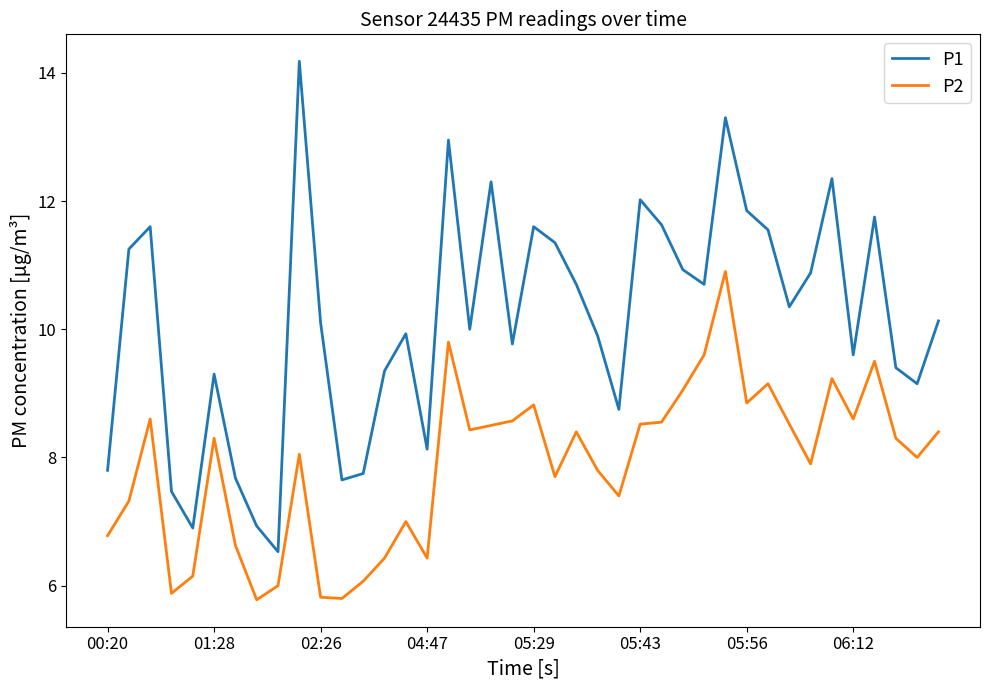

What is the greatest value displayed?

14.2